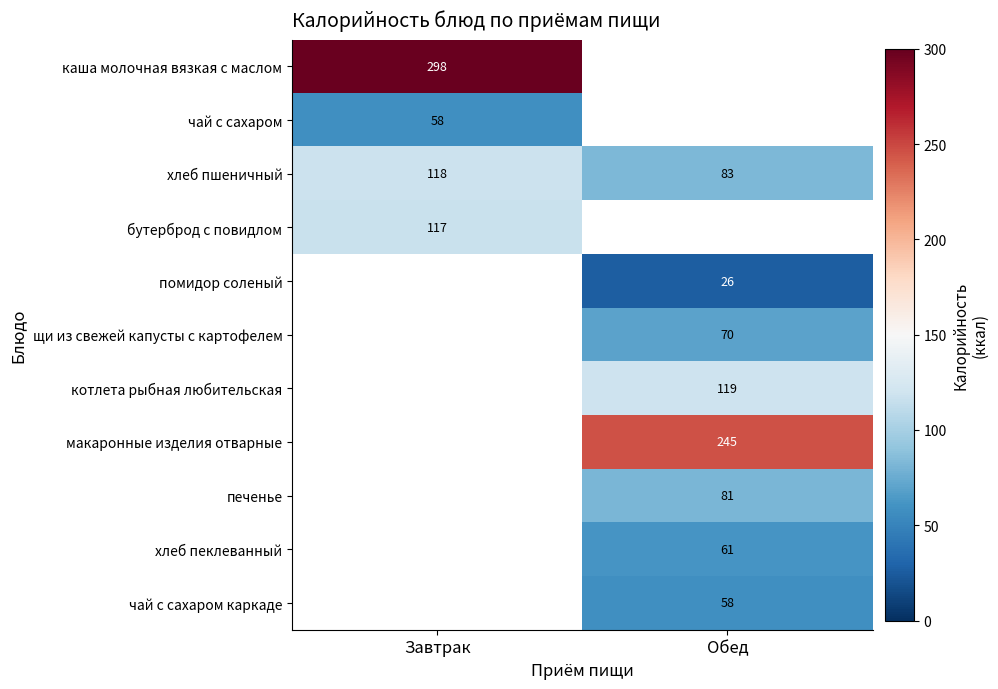

What is the sum of all хлеб пшеничный values?

201